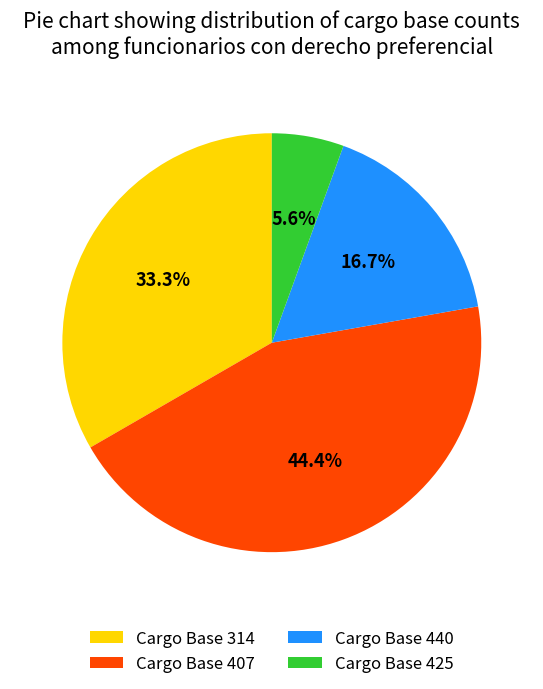

Which slice is the smallest?

Cargo Base 425